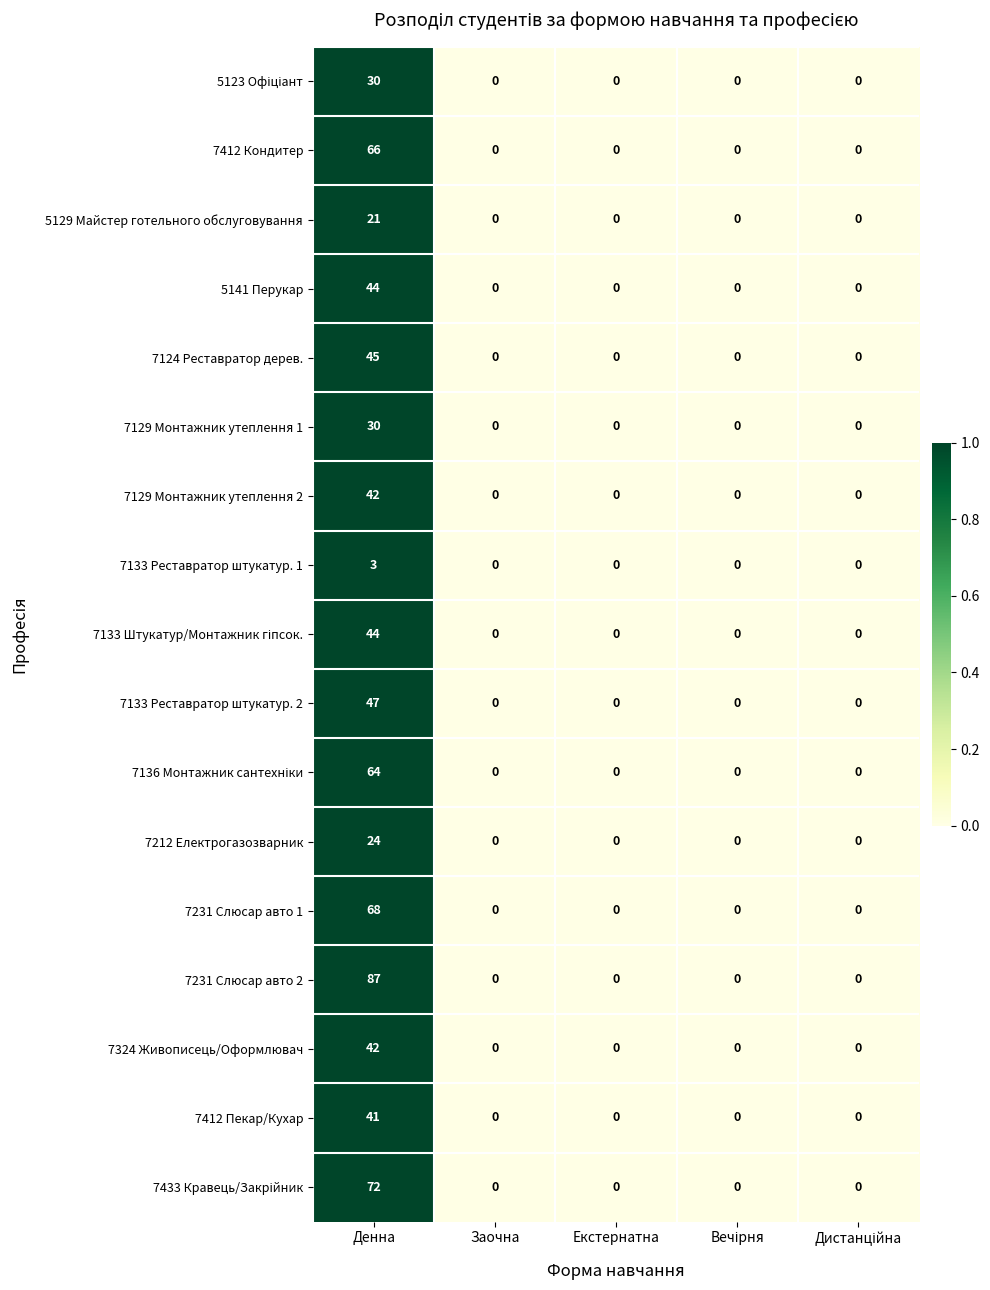

Is the value of 7412 Кондитер at Денна greater than the value of 7412 Пекар/Кухар at Екстернатна?

Yes